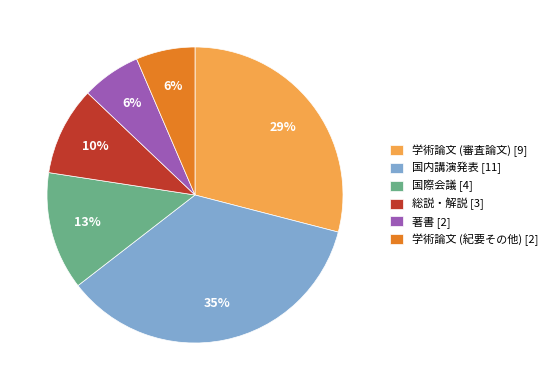

The 著書 slice represents 6% of the pie. True or false?

True